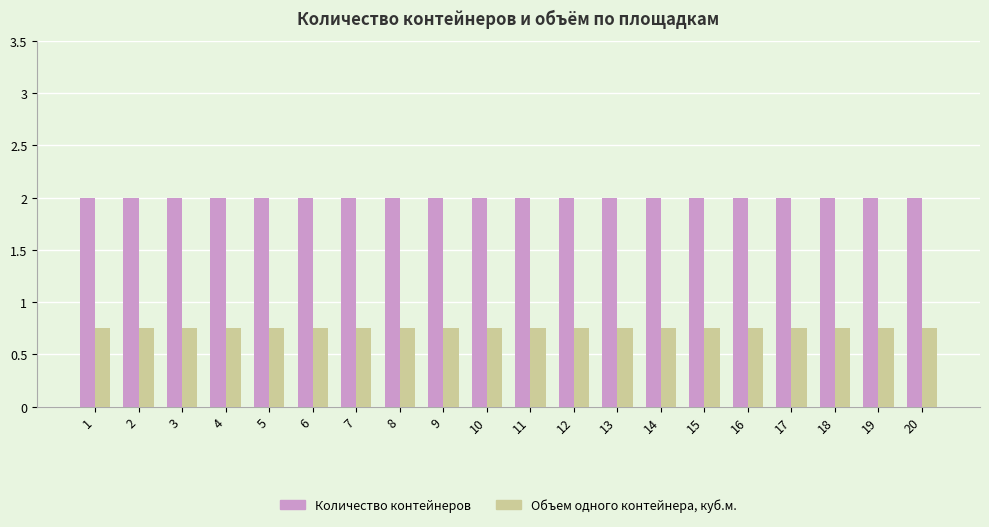

What is the highest value of the Количество контейнеров series?

2.0